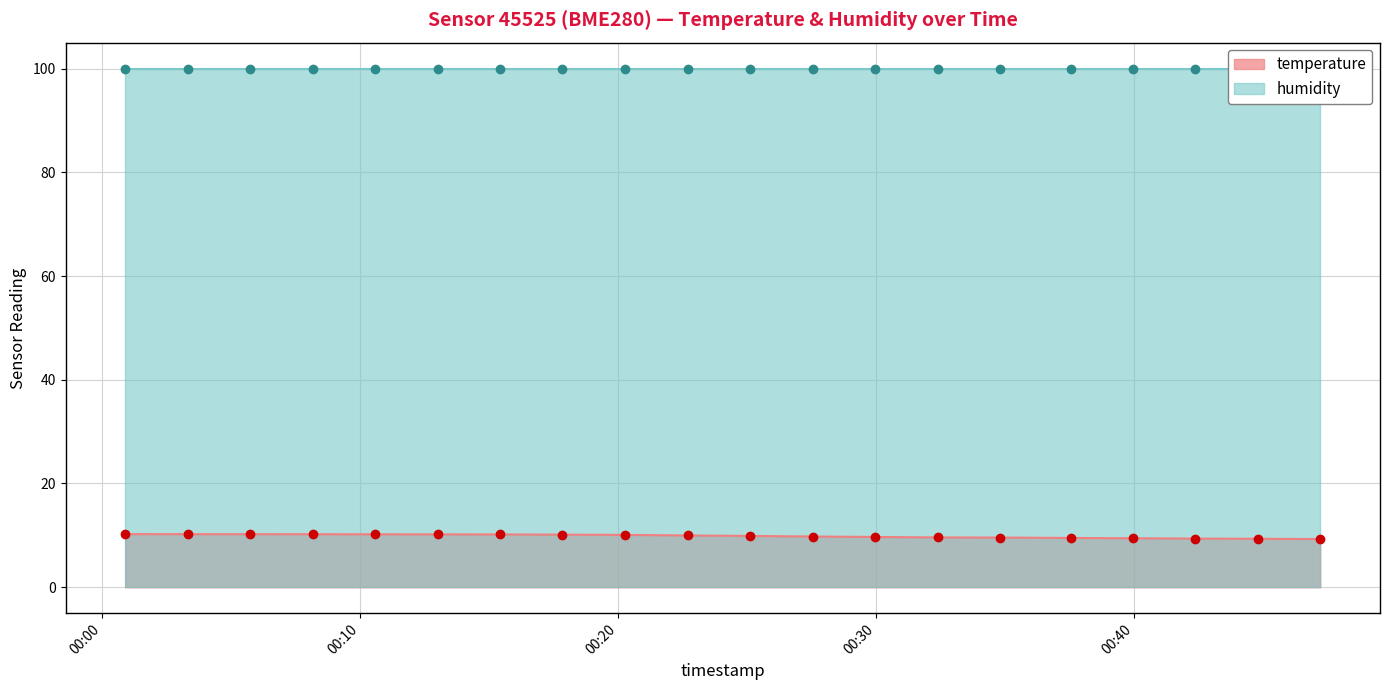

What is the change in value from 2022-07-29T00:10:35 to 2022-07-29T00:32:24?

-0.6